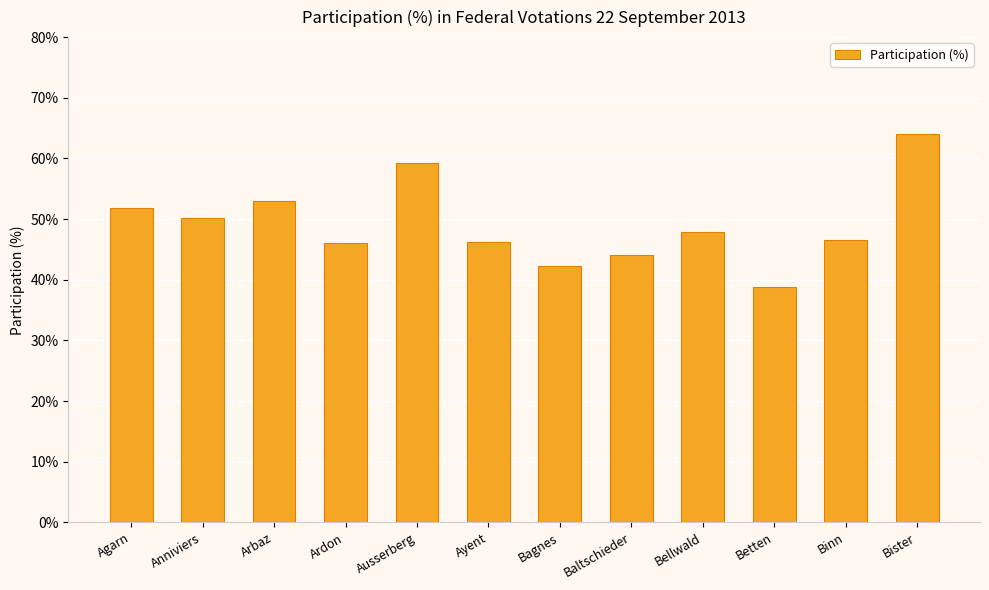

What is the label of the 8th bar from the left?

Baltschieder